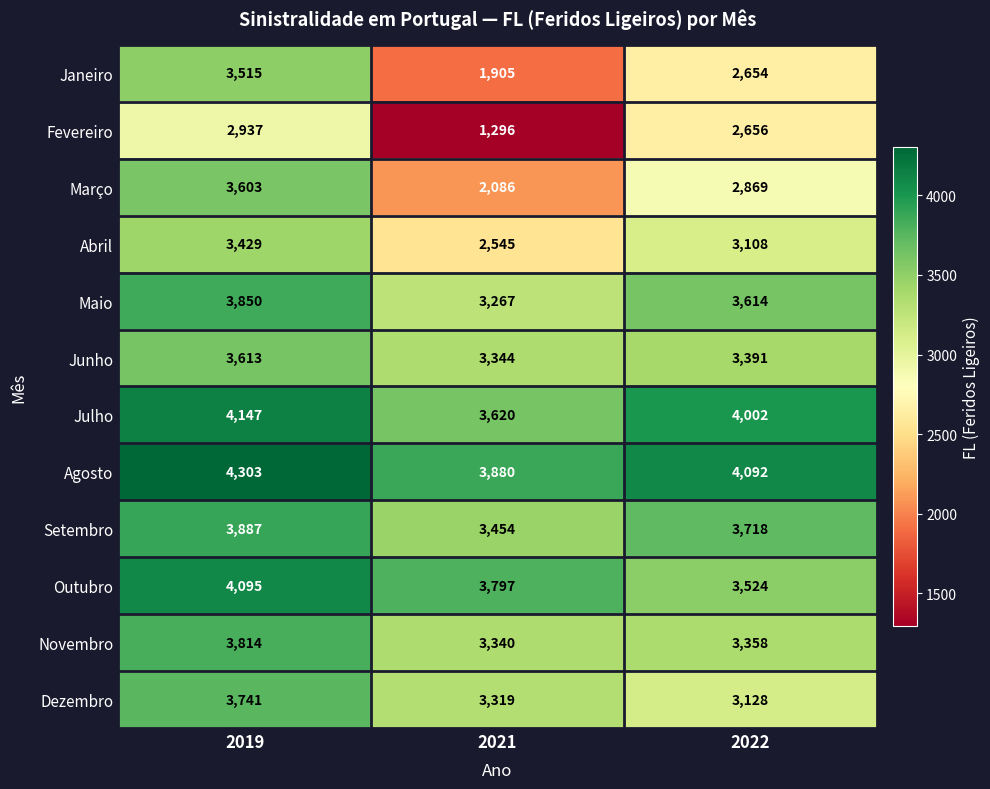

True or false: Fevereiro has a value of 1435 at 2022.

False